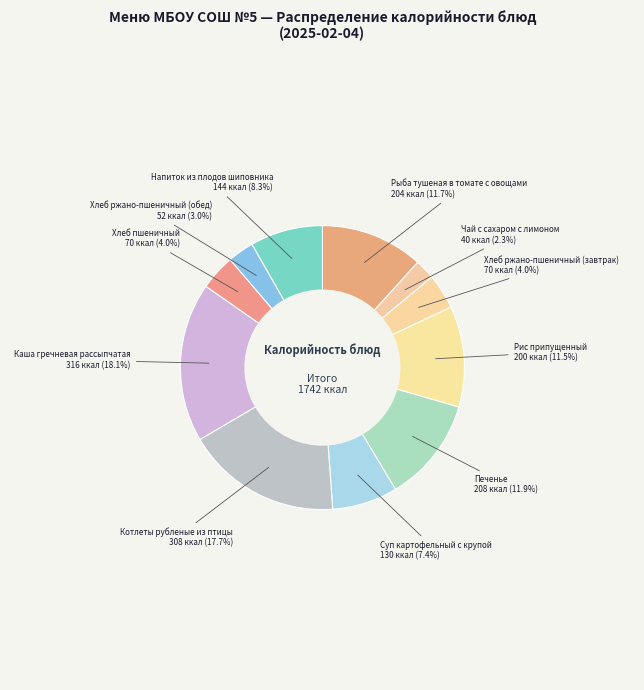

How many segments does this pie chart have?

11